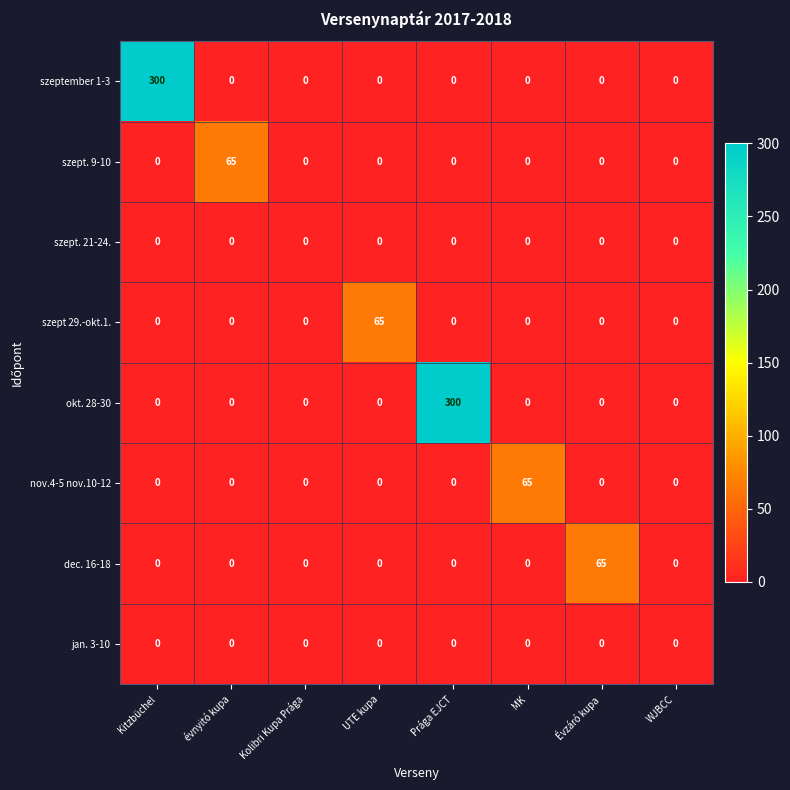

True or false: nov.4-5 nov.10-12 has a value of 41 at Kitzbüchel.

False